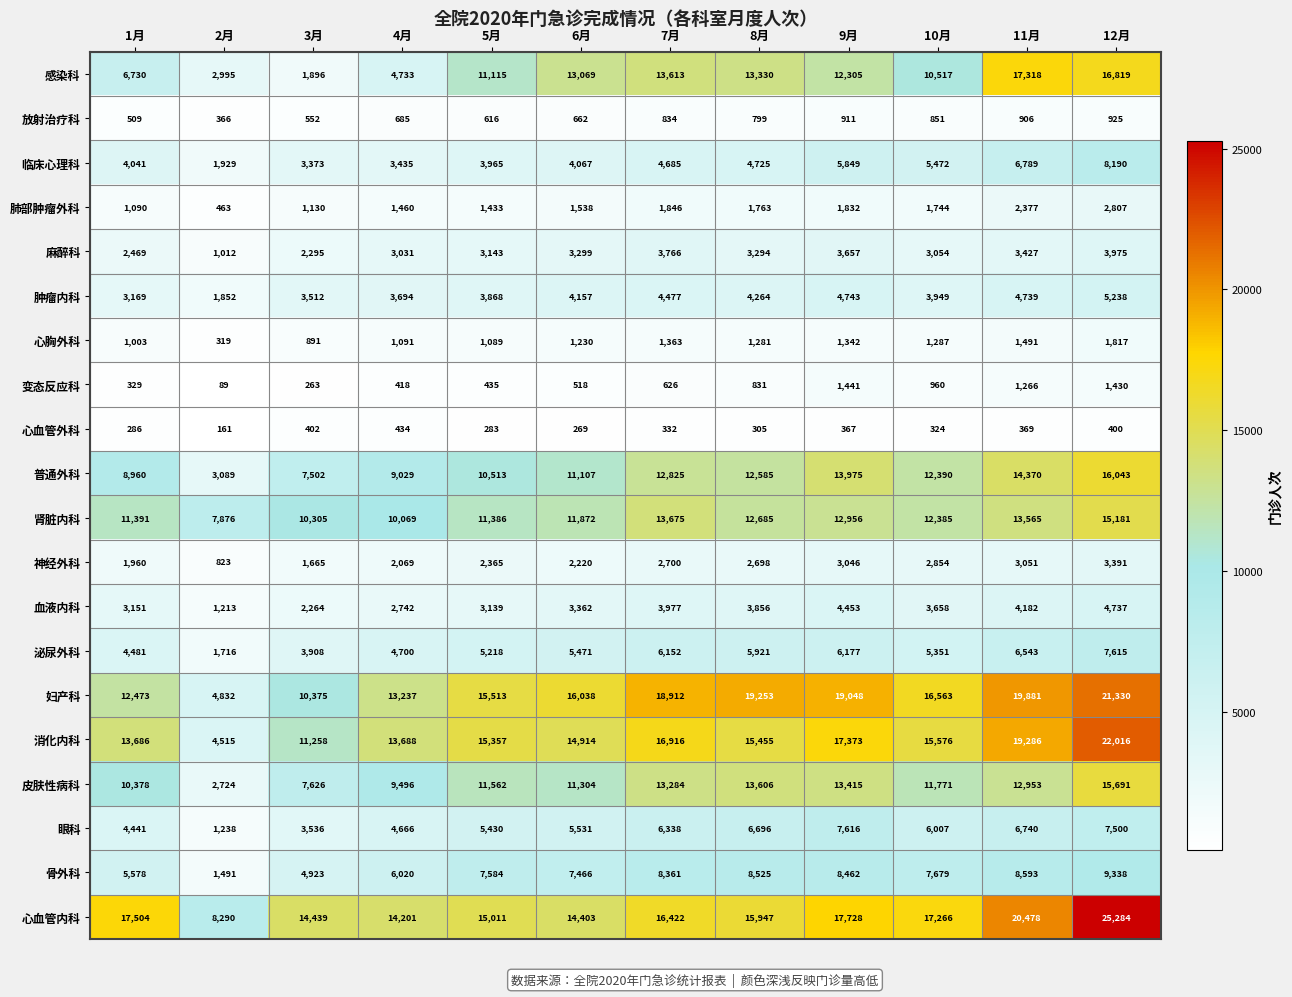

What value does the 临床心理科 series have at 1月, to the nearest 10?

4040